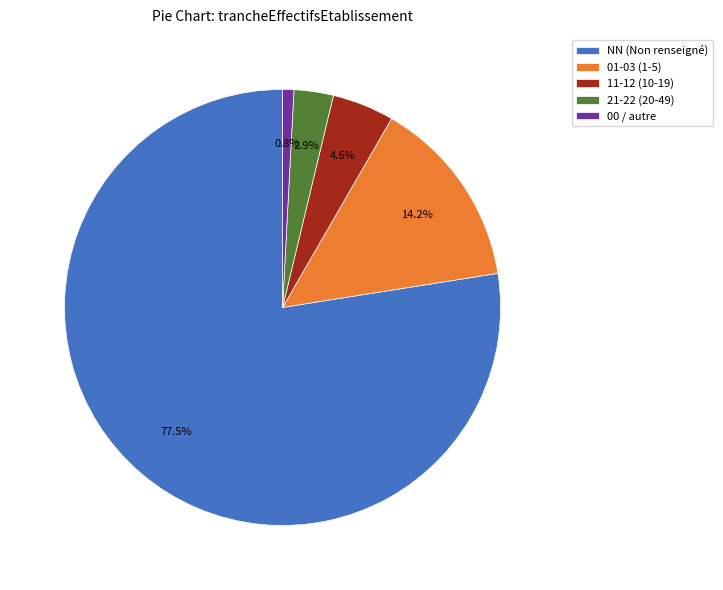

Which slice represents more than half of the pie?

NN (Non renseigné)